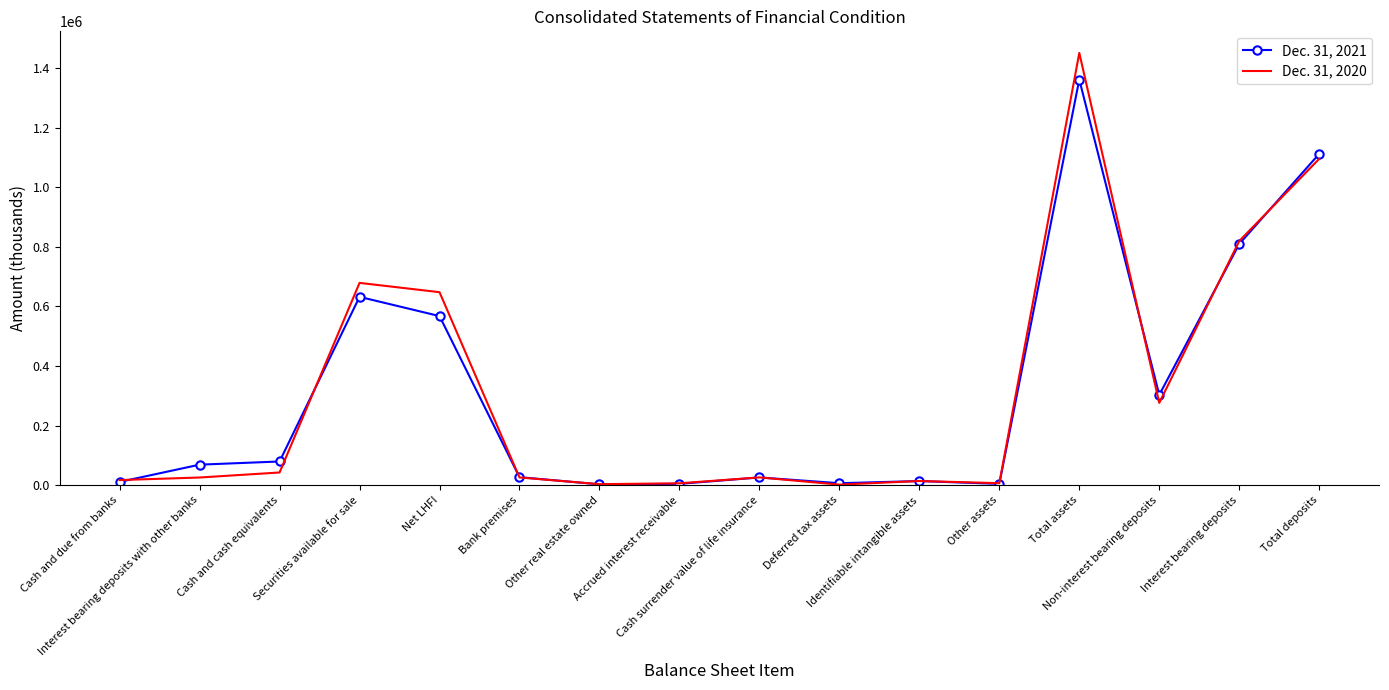

What is the difference between the Dec. 31, 2021 values at Identifiable intangible assets and Cash and cash equivalents?

65685